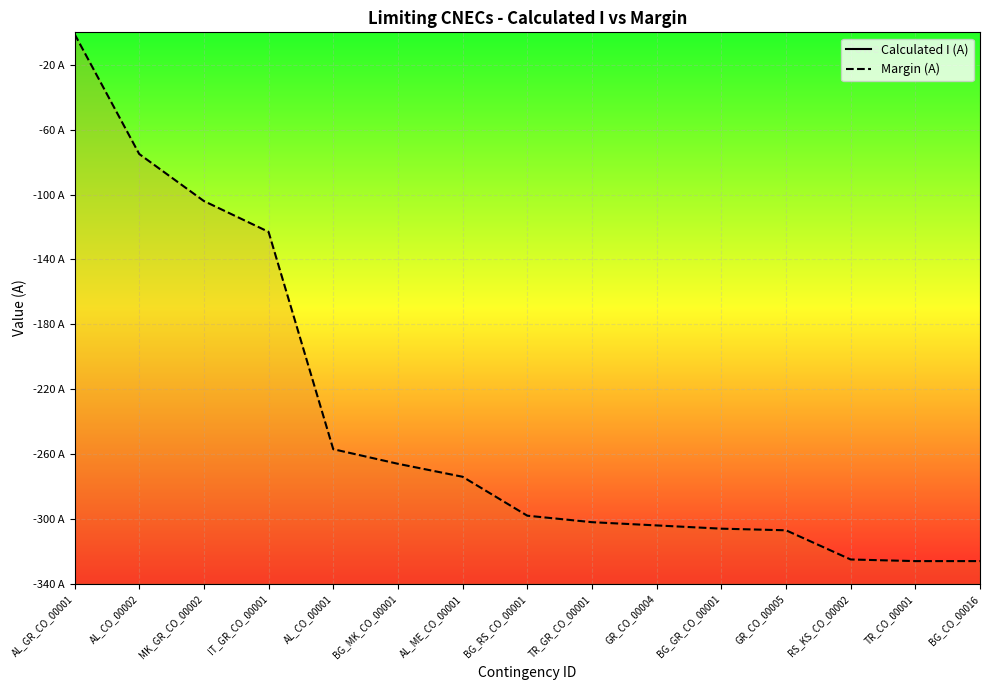

What position from the left is RS_KS_CO_00002?

13